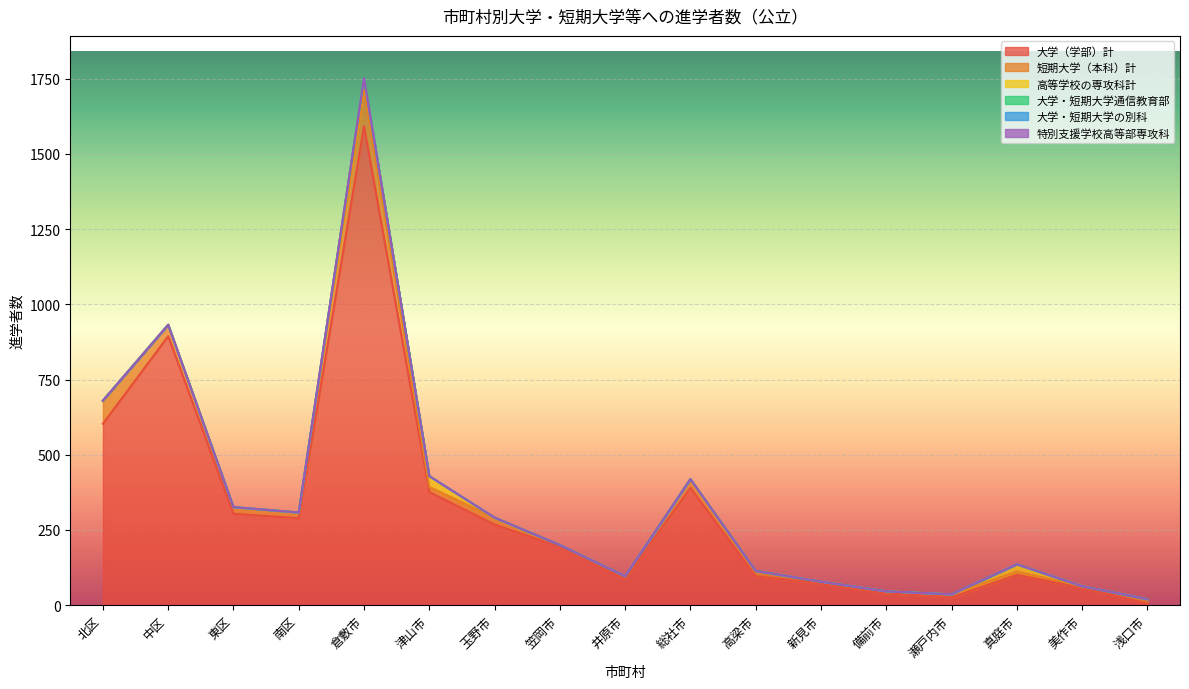

Reading right to left, extract all data points from this chart.

大学（学部）計: 5	59	100	26	39	73	96	390	87	194	268	376	1592	289	304	894	603
短期大学（本科）計: 15	4	12	10	7	5	18	29	9	6	23	17	124	19	22	38	75
高等学校の専攻科計: 0	0	24	0	0	0	0	0	0	0	0	36	36	0	0	0	2
大学・短期大学通信教育部: 0	0	0	0	0	0	0	0	0	0	0	0	0	0	0	0	0
大学・短期大学の別科: 0	0	0	0	0	0	0	0	0	0	0	0	0	0	0	0	0
特別支援学校高等部専攻科: 0	0	0	0	0	0	0	0	0	0	0	0	0	0	0	0	0